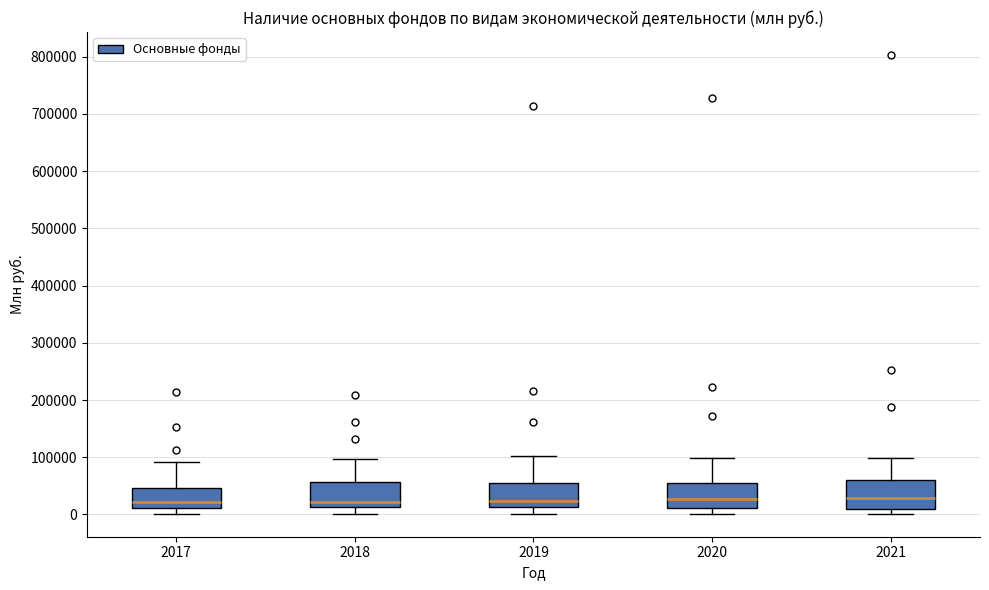

Where does the lower whisker of the box at x = 2018 end on the y-axis? The values are not printed on the chart, so give them approximately, as read against the axis.

0